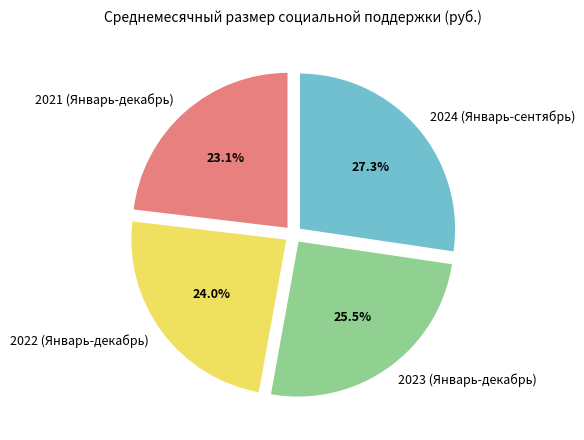

What is the largest slice in the pie chart?

2024 (Январь-сентябрь)